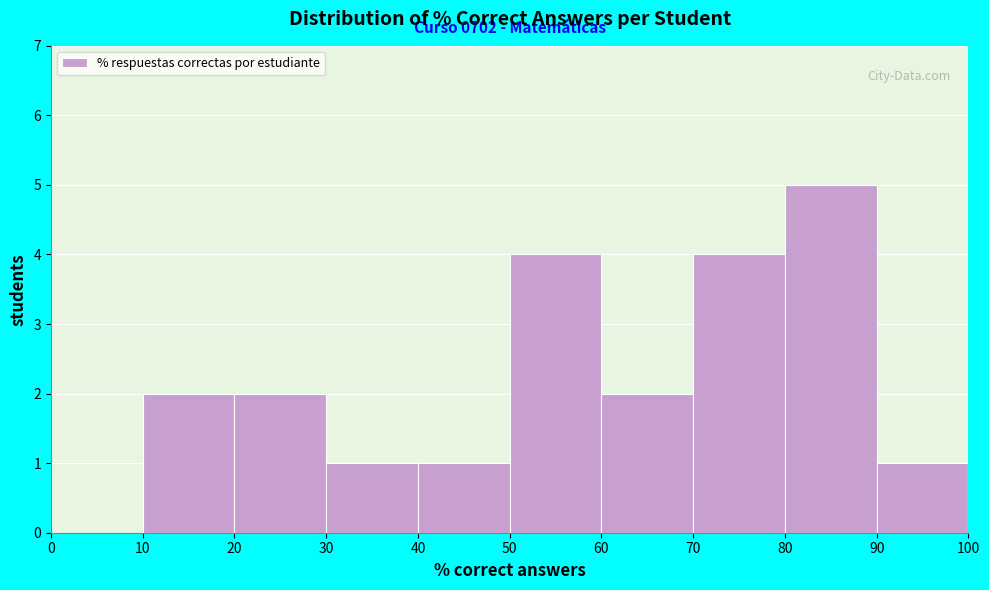

Over which range of the x-axis is the bar tallest?

80 to 90